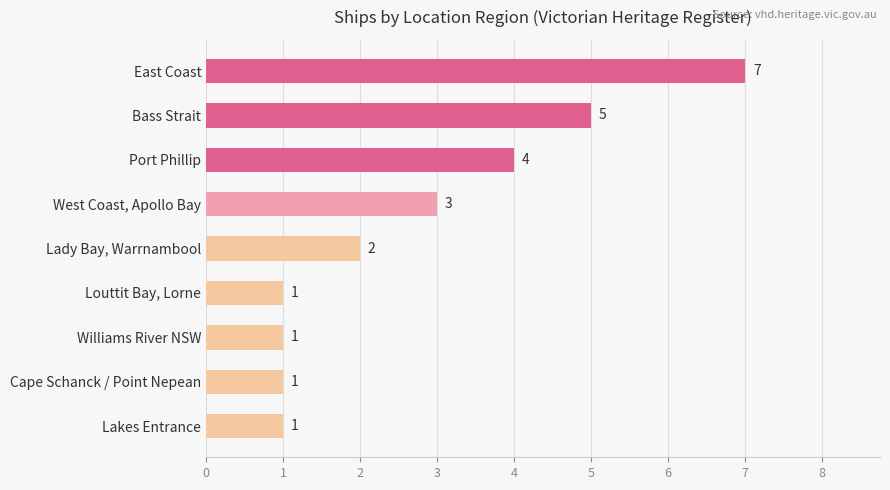

Does the chart contain any negative values?

No